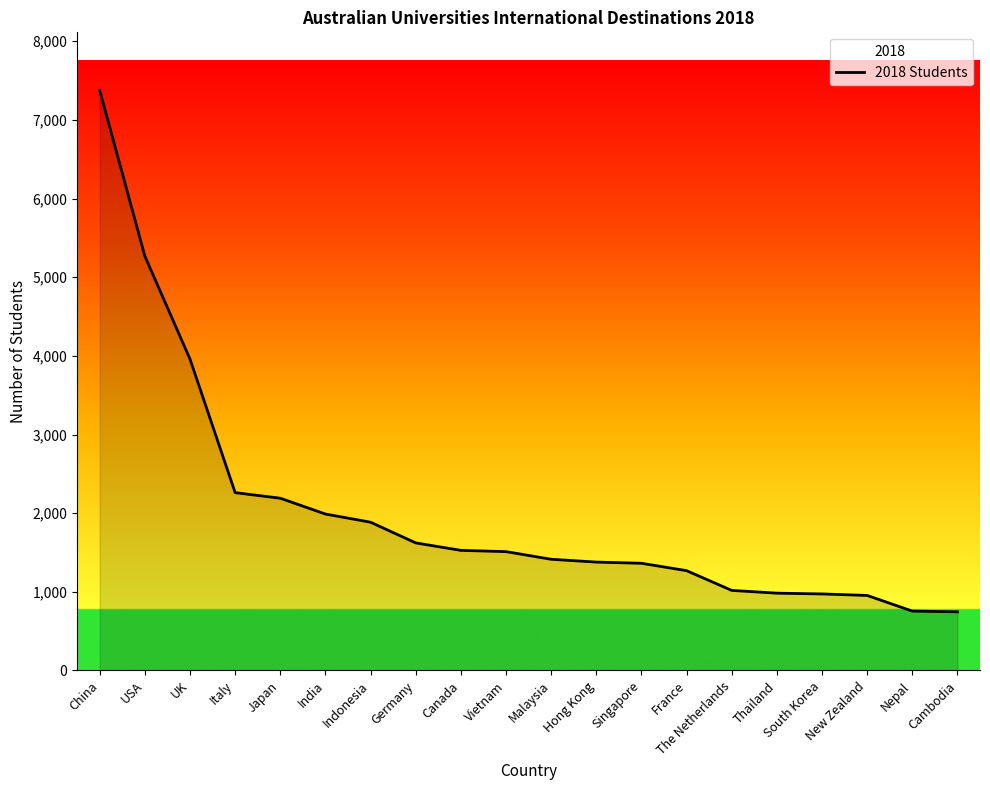

What is the change in value from China to Nepal?

-6621